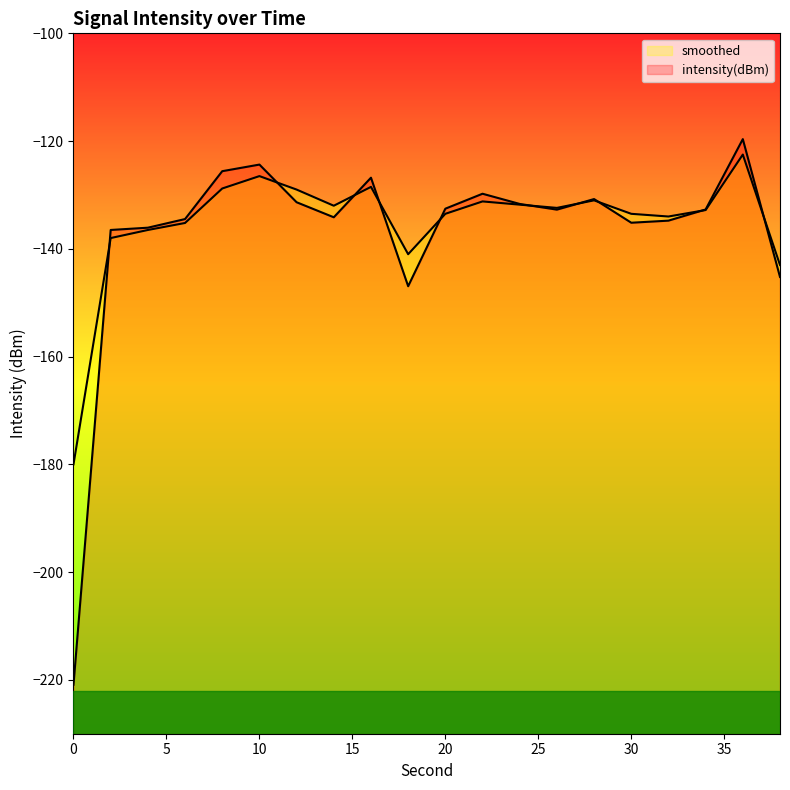

Which category has the highest value in the smoothed series?

36